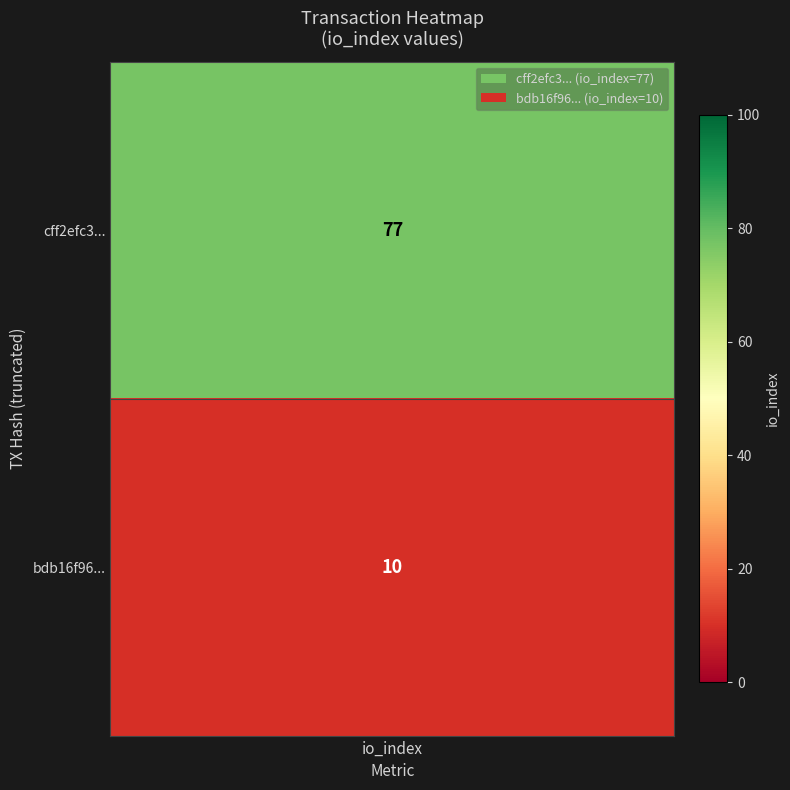

Is it true that cff2efc3fc4faaced62aaf9713d4ed027889588 equals 40 at 1?

False